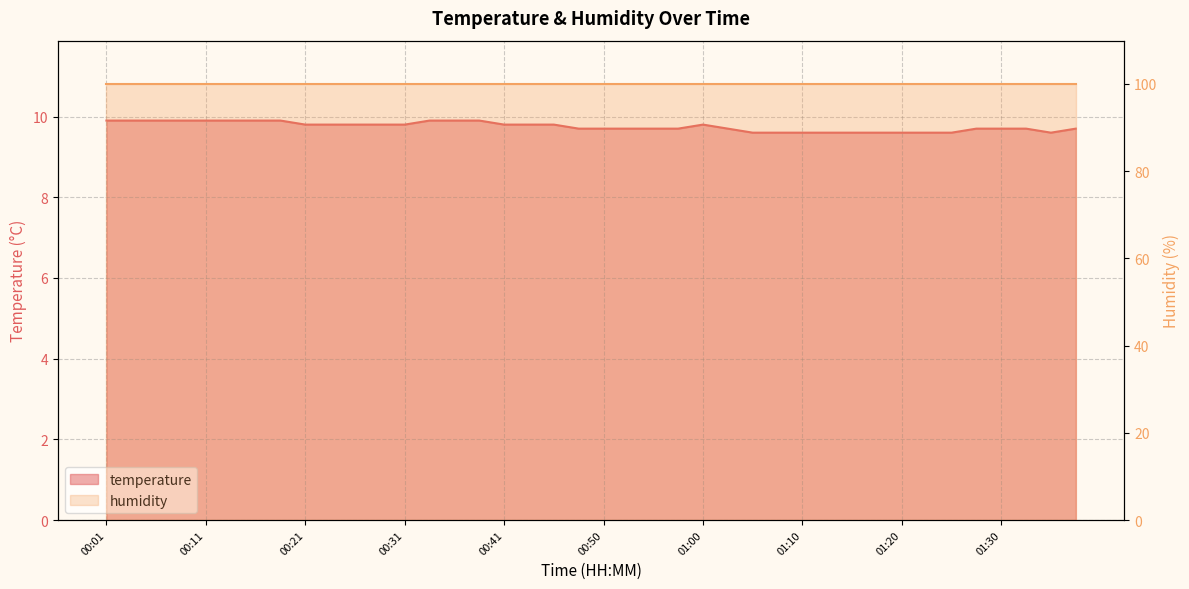

The value at 00:45 is 15.9. True or false?

False